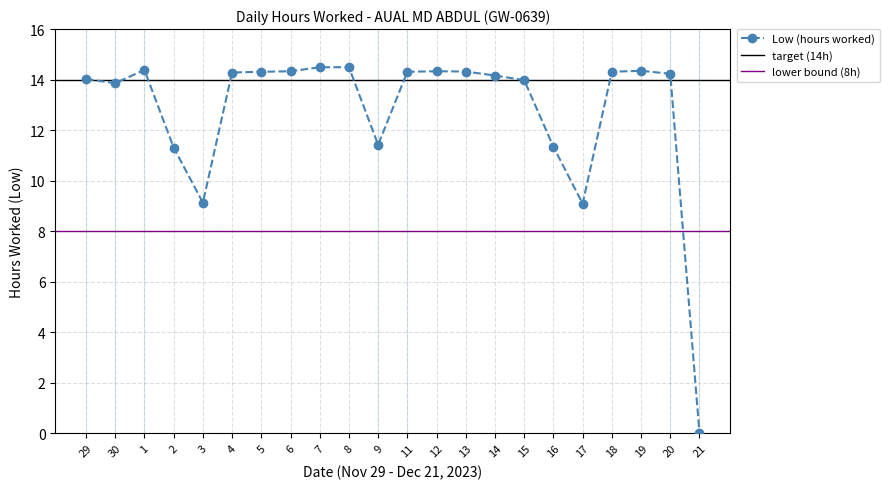

List the labels in order of value, largest first.

7, 8, 1, 19, 6, 12, 13, 5, 11, 18, 4, 20, 14, 29, 15, 30, 9, 16, 2, 3, 17, 21